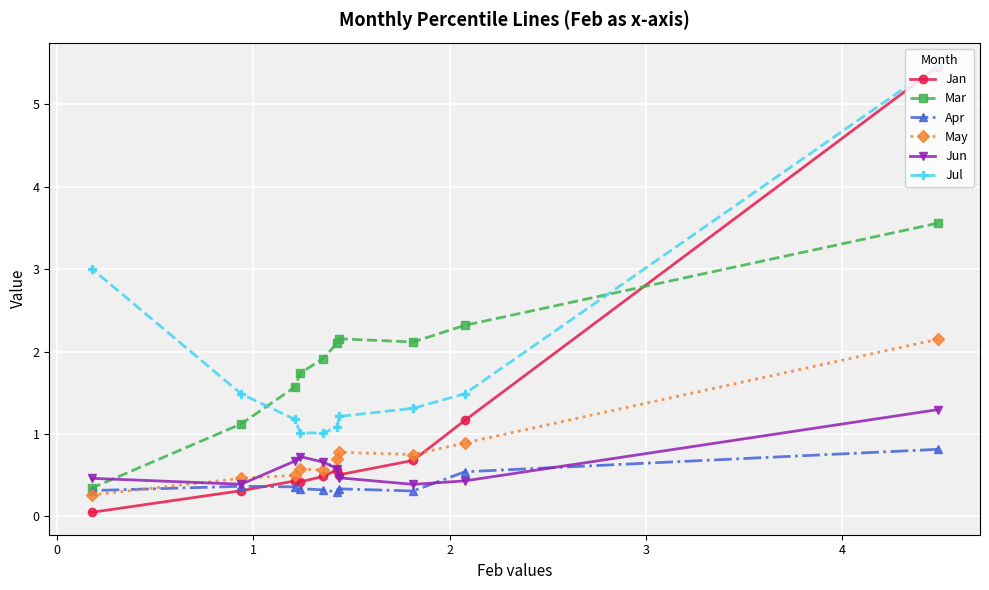

What is the value of the Mar point at the 3rd from the left?

1.6